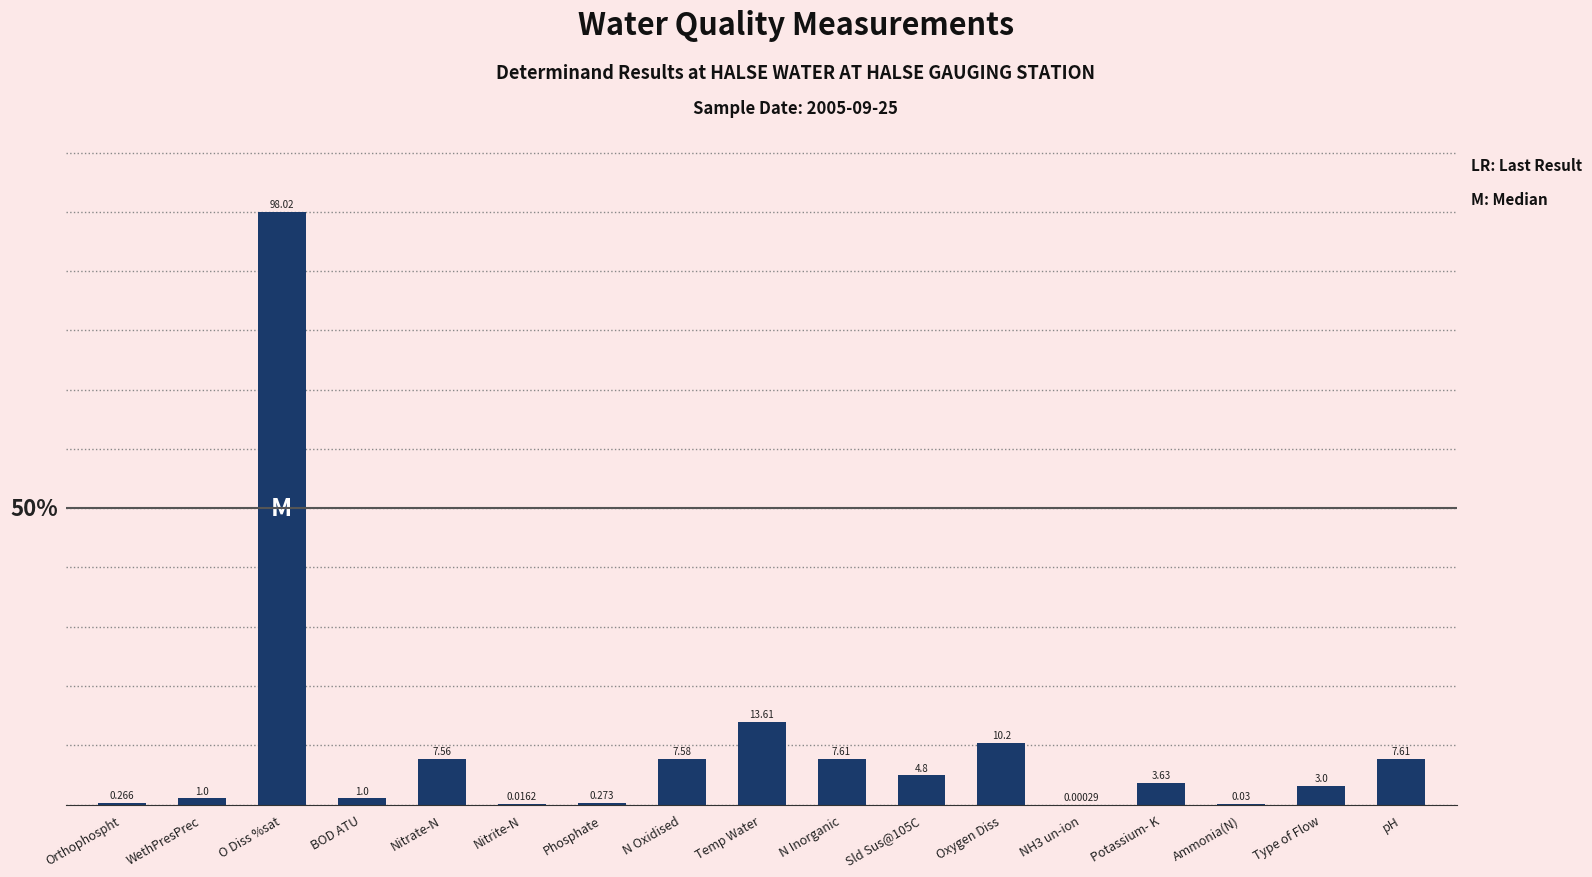

What is the sum of the values at NH3 un-ion and Nitrate-N?

7.7